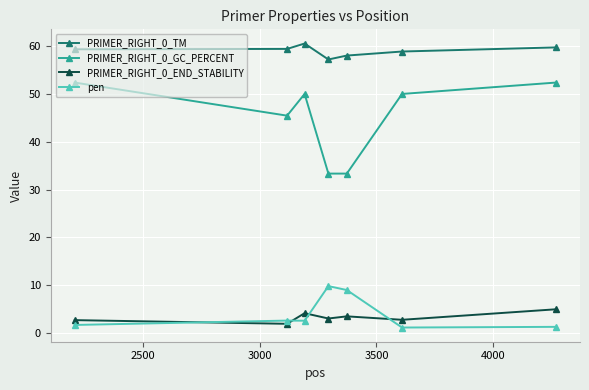

Rank the series by their maximum value, from highest to lowest.

PRIMER_RIGHT_0_TM, PRIMER_RIGHT_0_GC_PERCENT, pen, PRIMER_RIGHT_0_END_STABILITY